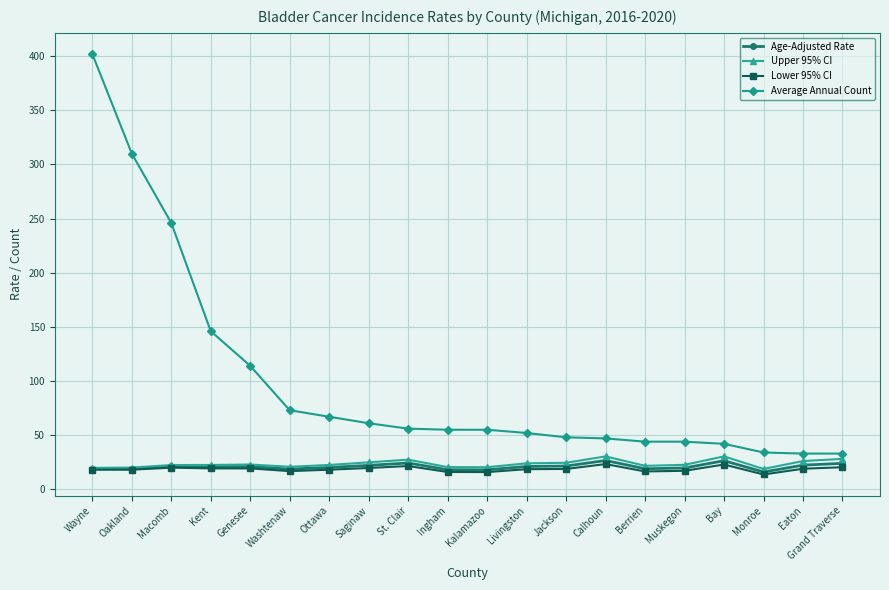

True or false: Lower 95% CI and Average Annual Count cross at least once.

False